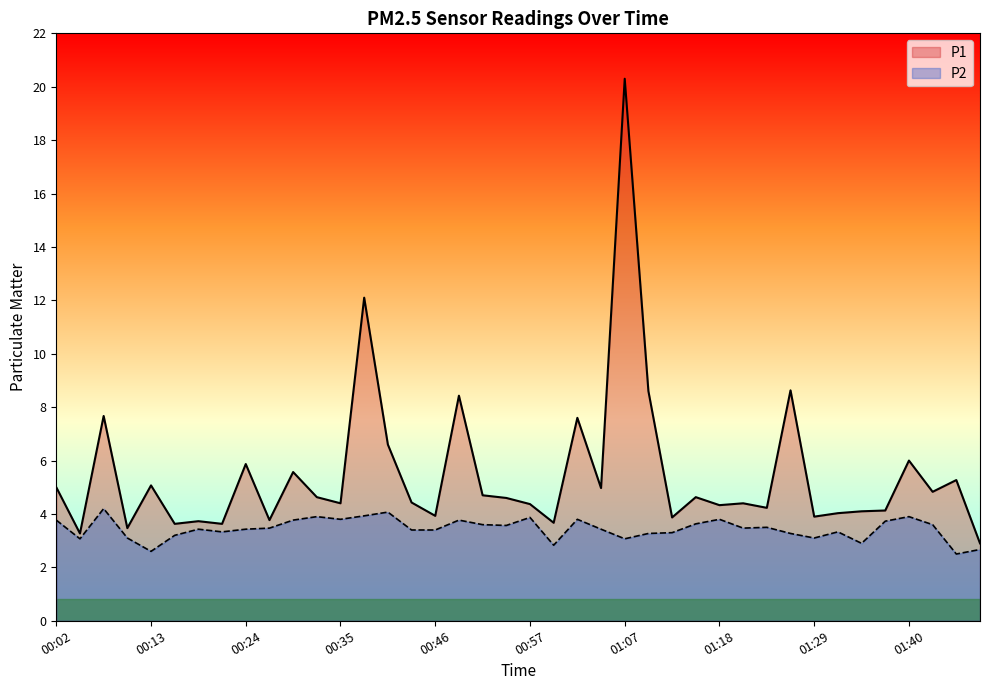

Where is the first local maximum for P2?

00:07